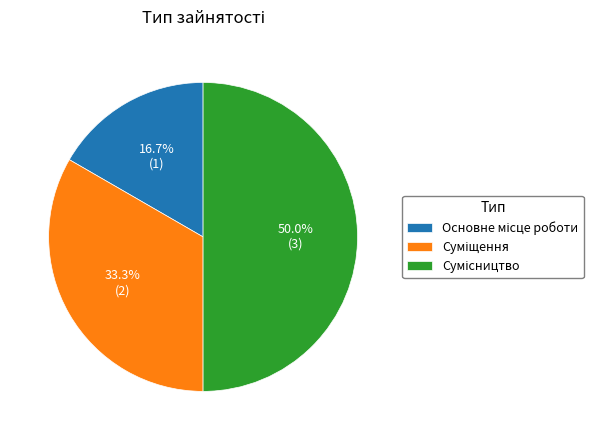

How many slices are in this pie chart?

3